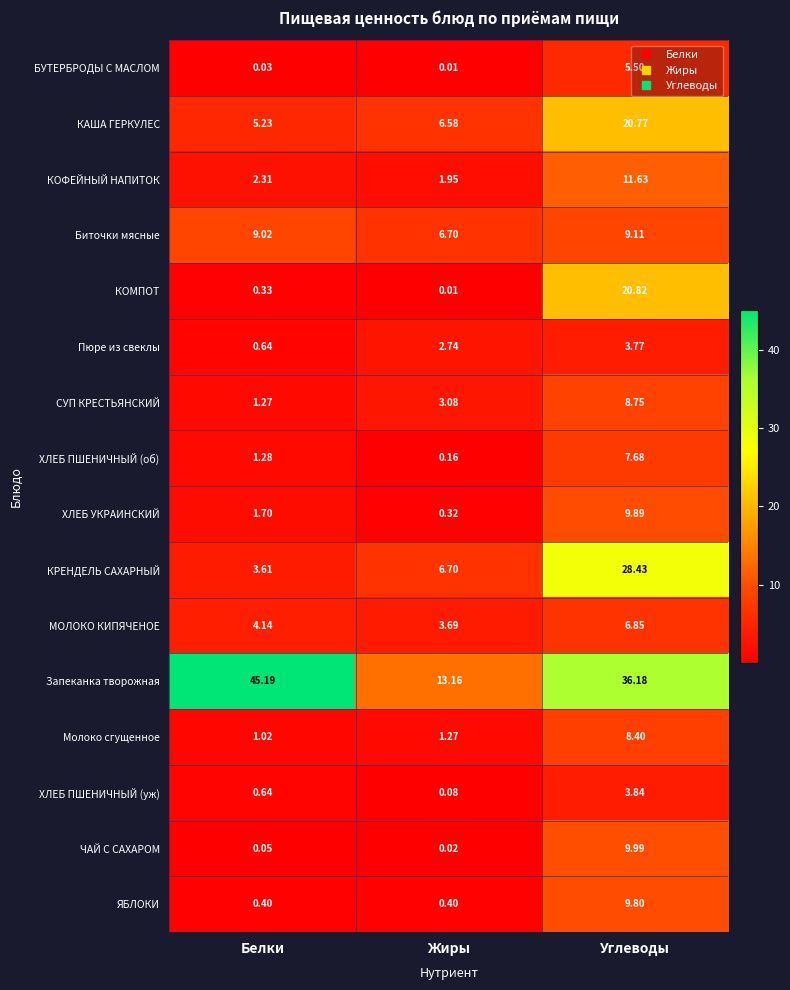

What is the maximum value shown in the chart?

45.2